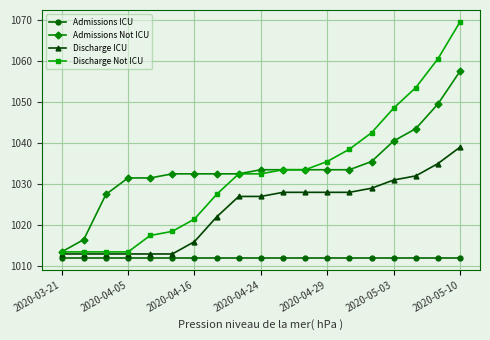

What is the highest value of the Discharge Not ICU series?

1069.5